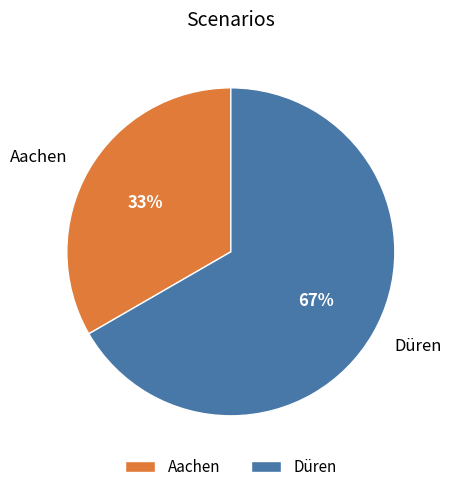

To the nearest percent, what percentage of the pie is Aachen?

33%